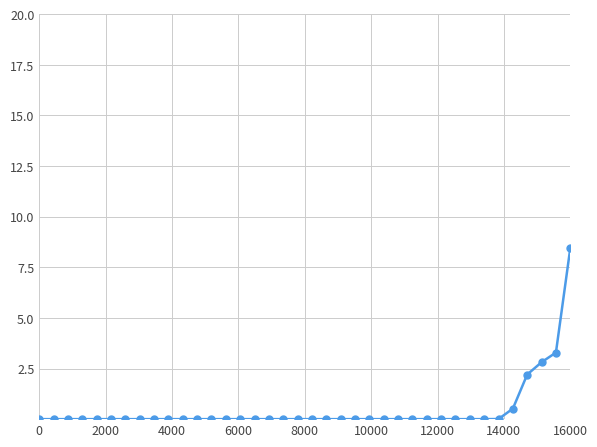

How many distinct data groups are displayed?

1